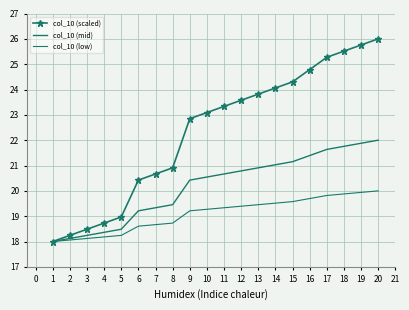

What are all the series names shown in the legend?

col_10 (scaled), col_10 (mid), col_10 (low)